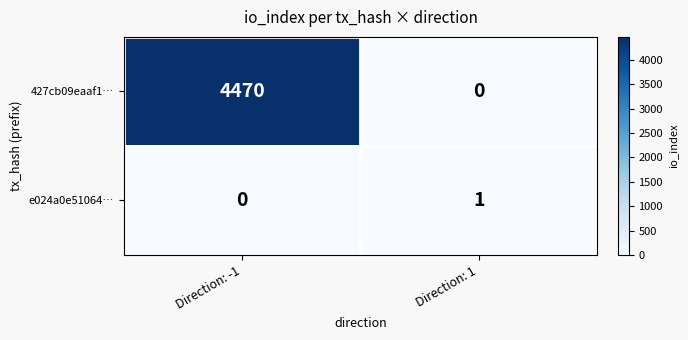

Reading left to right, transcribe all the data shown in this chart.

427cb09eaaf1…: 4470	0
e024a0e51064…: 0	1